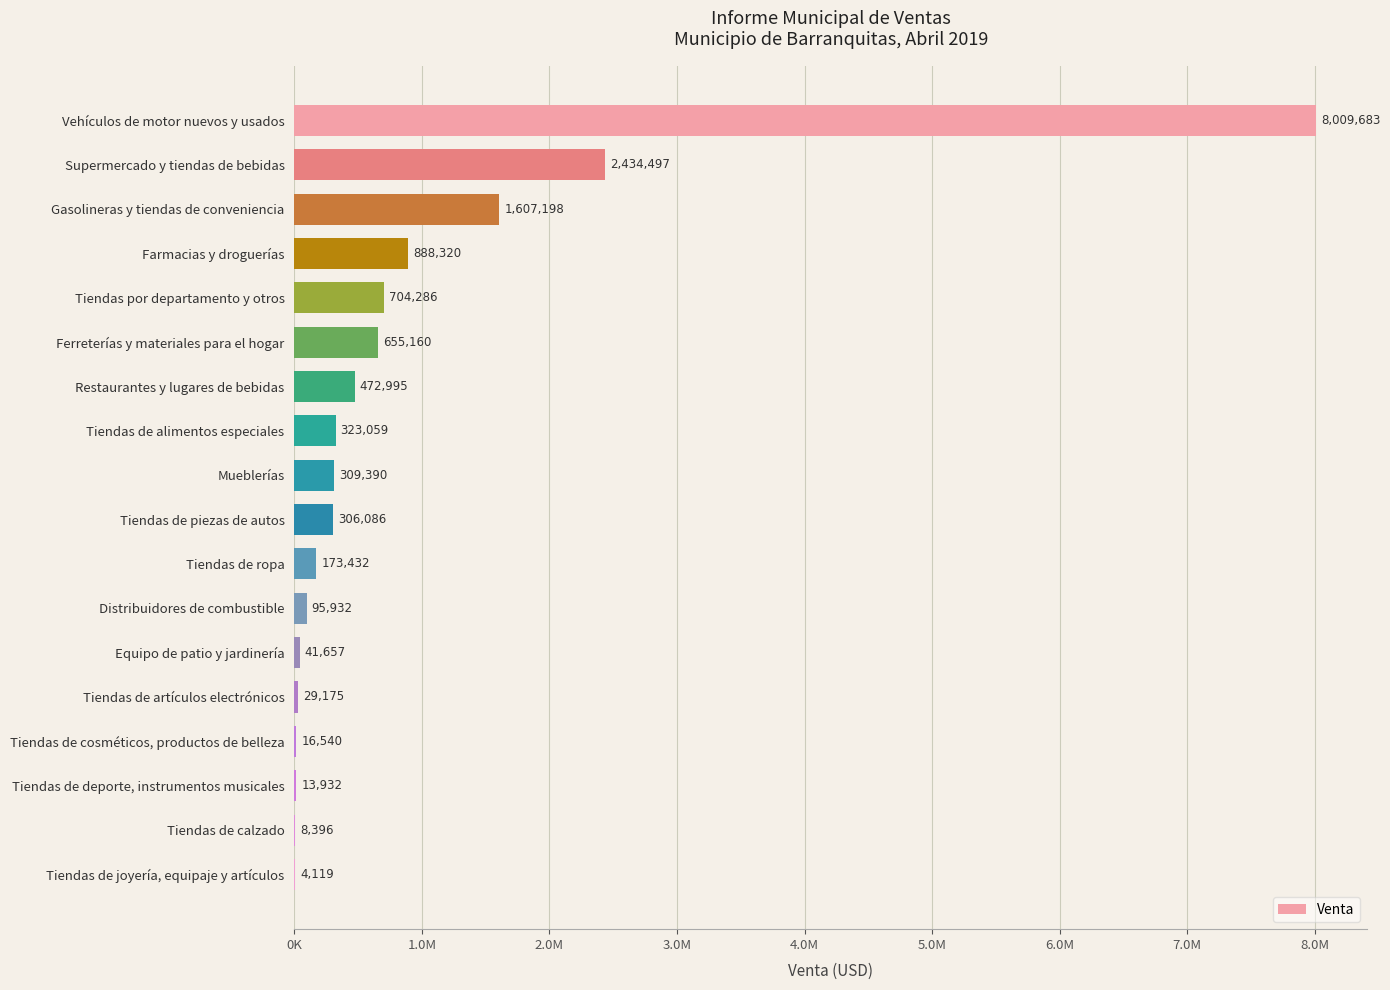

Which category has the highest value across all series?

Vehículos de motor nuevos y usados